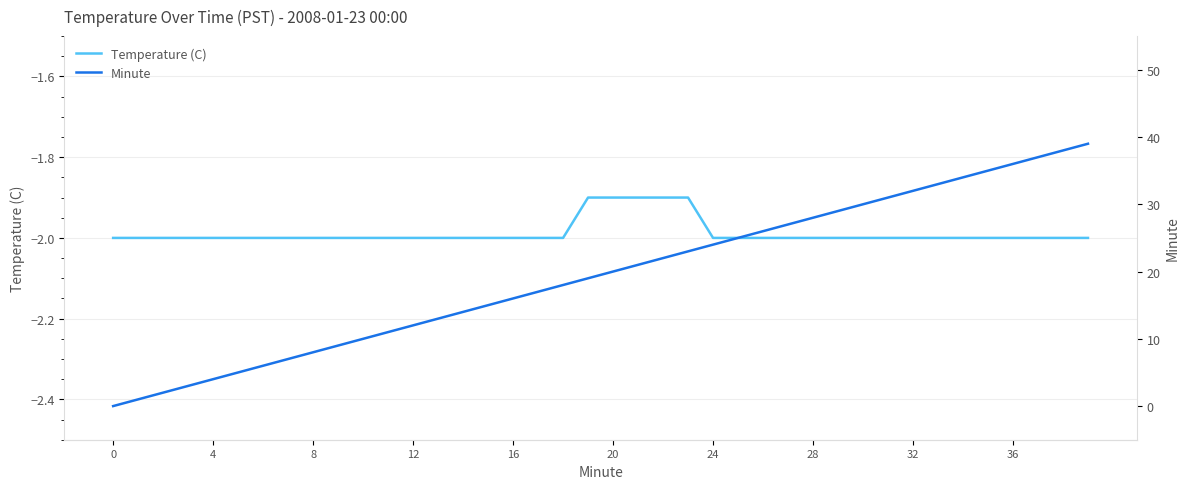

What is the maximum value shown in the chart?

39.0